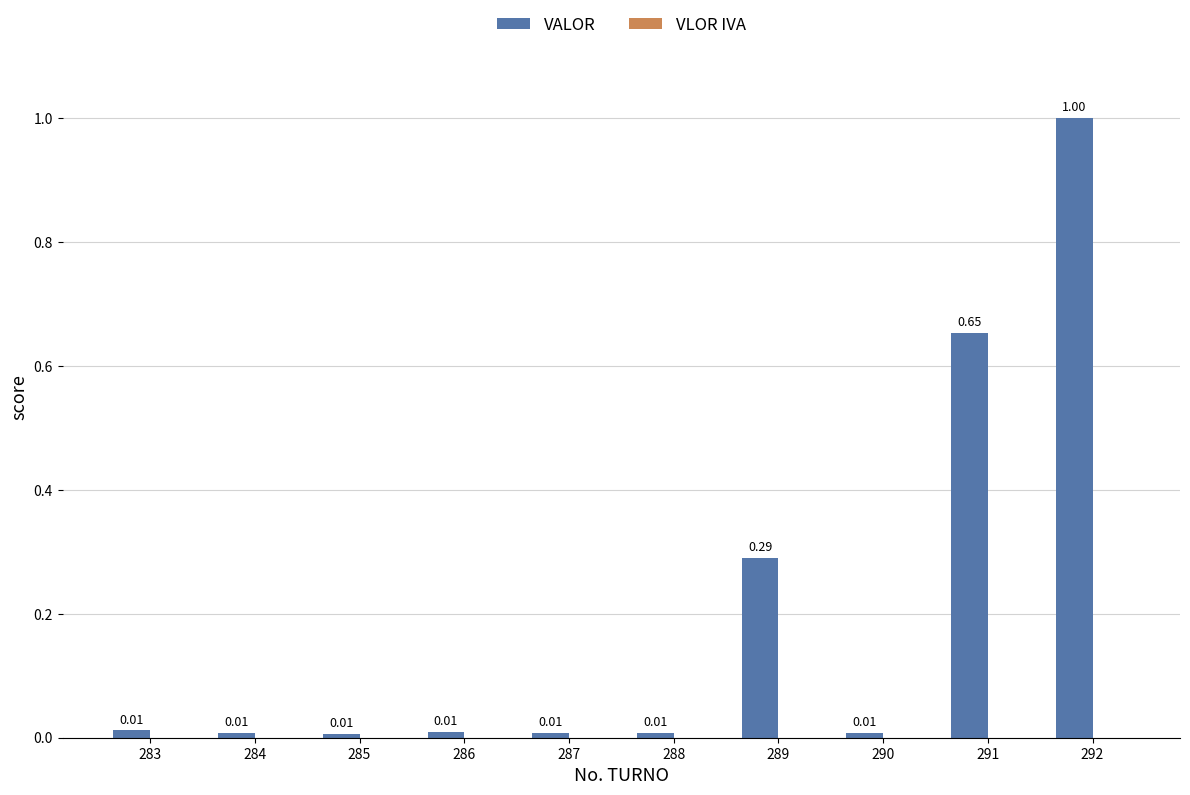

Which has a higher value, 286 or 284?

286